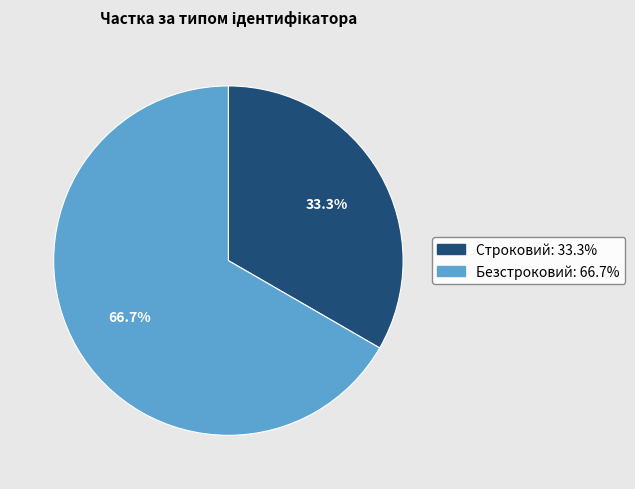

To the nearest percent, what is the average slice percentage?

50%